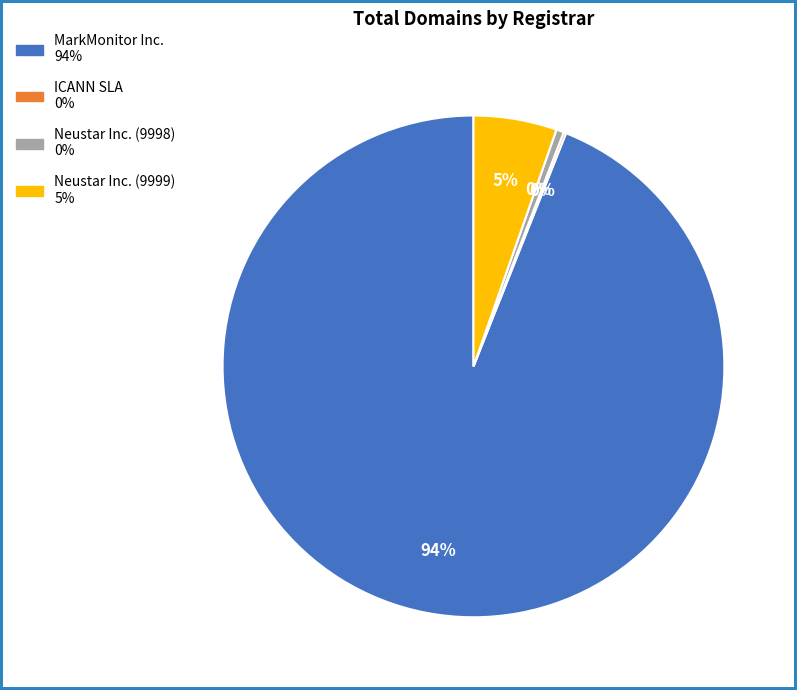

Is the sum of Neustar Inc. (9999) and MarkMonitor Inc. greater than half?

Yes